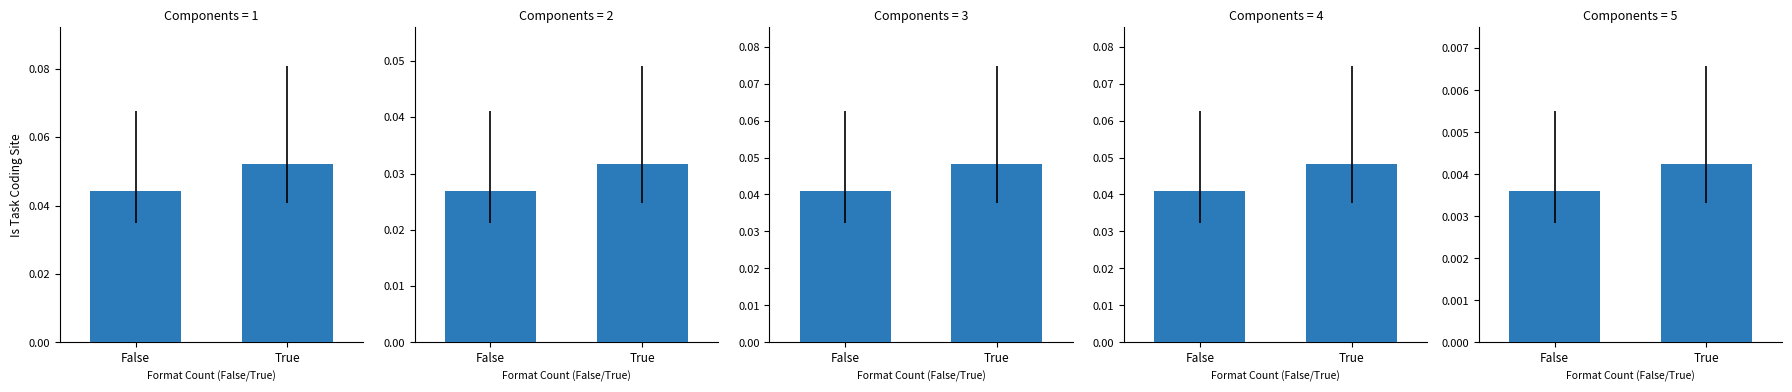

At which label is the value closest to 0?

False